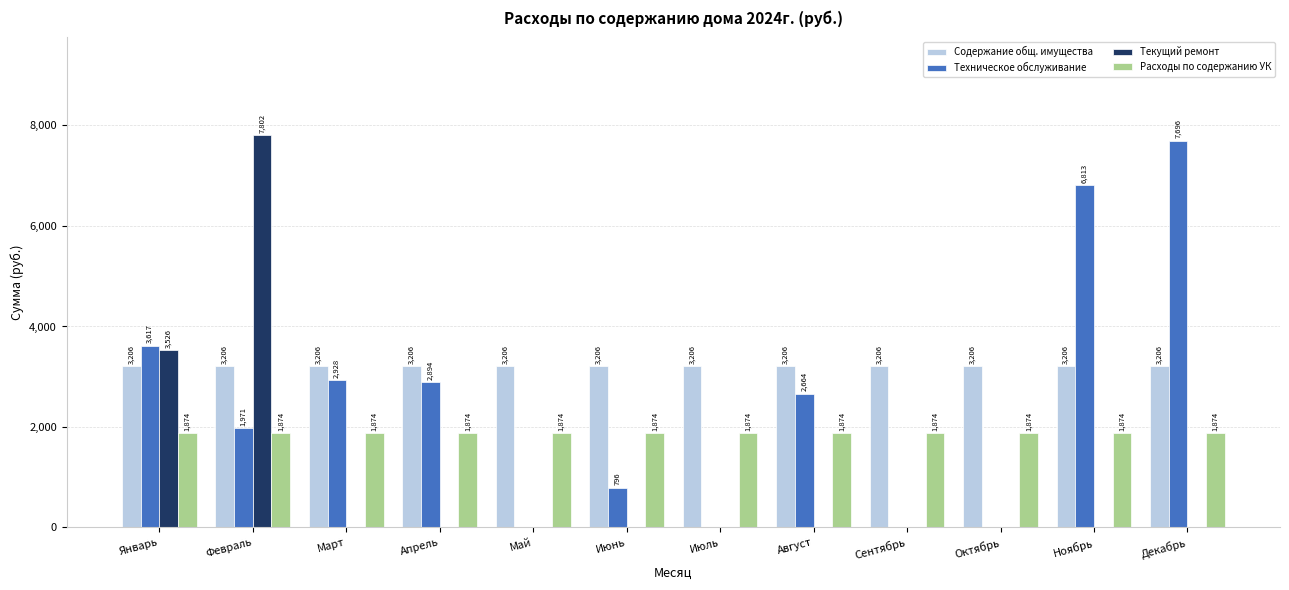

At which category is the sum across all series the highest?

Февраль